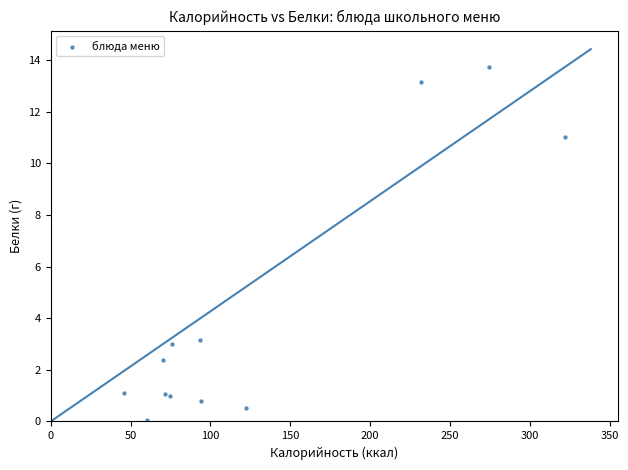

What is the range of Y values (max minus min)?

13.7